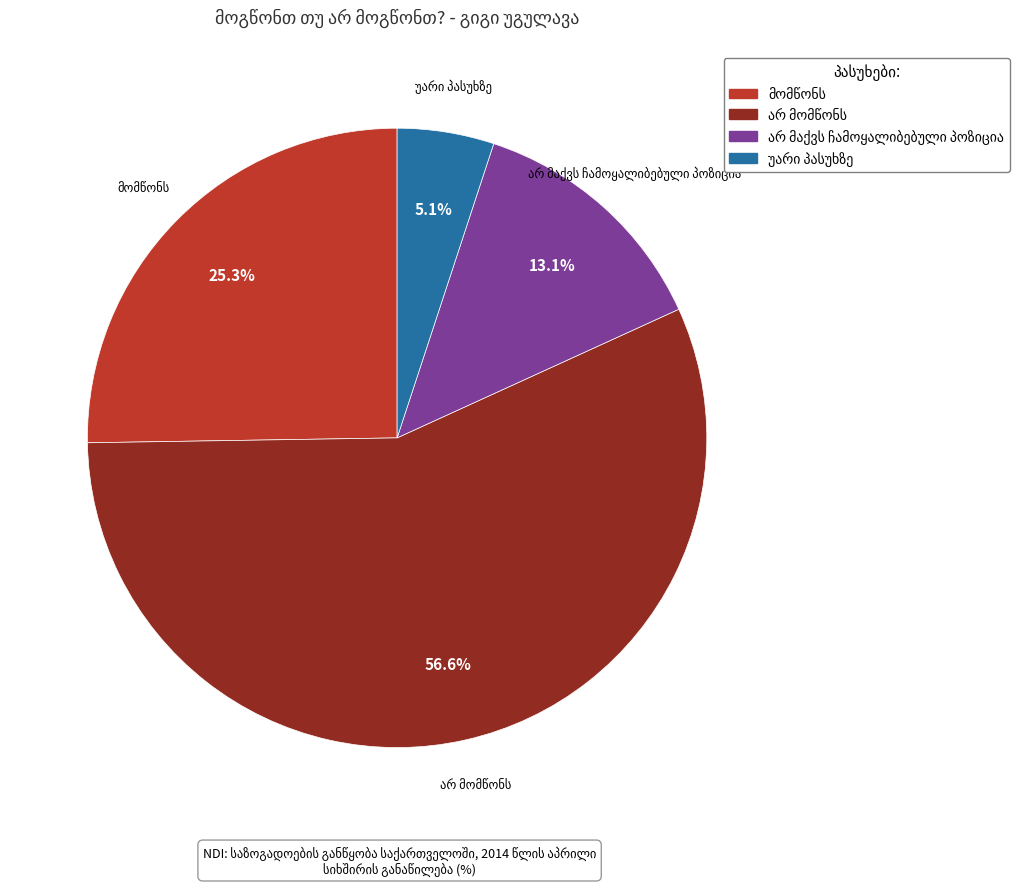

Is there any slice that represents more than half of the pie?

Yes